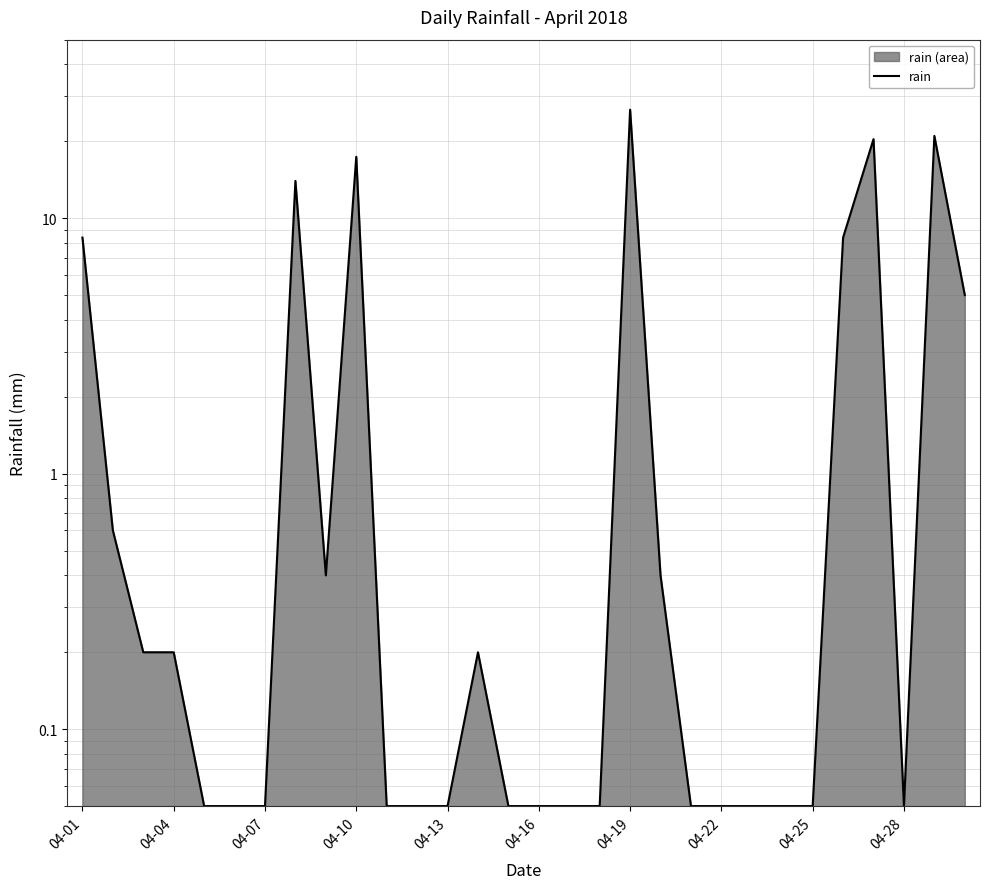

What is the difference between the second highest and minimum values?

20.9